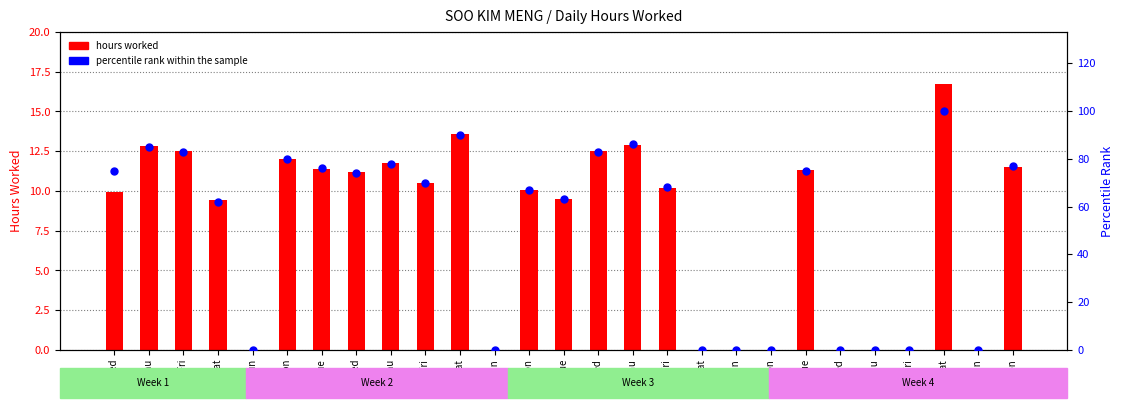

Is the value of hours worked at 4 Sat greater than the value of percentile rank within the sample at 17 Fri?

No